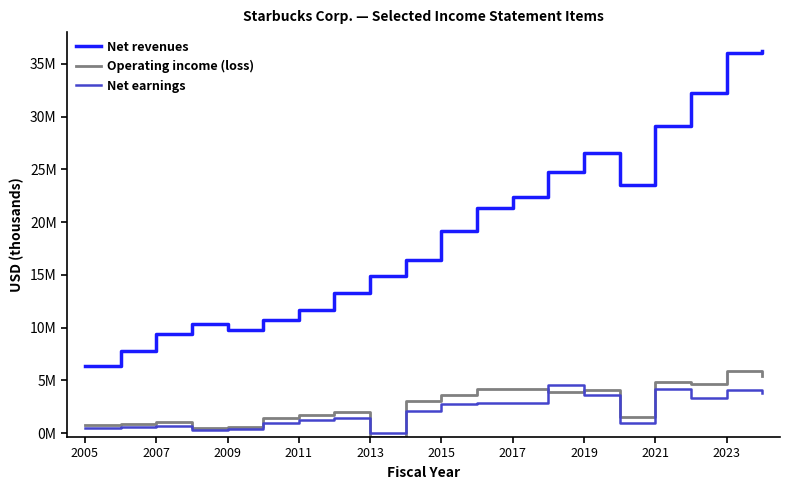

Which series has the widest spread of values?

Net revenues